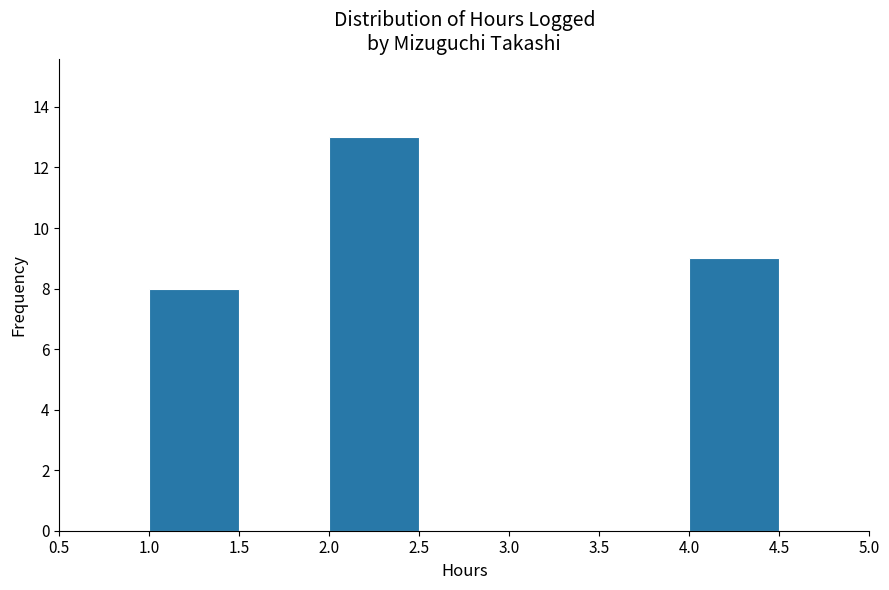

Over which range of the x-axis is the bar tallest?

2.0 to 2.5